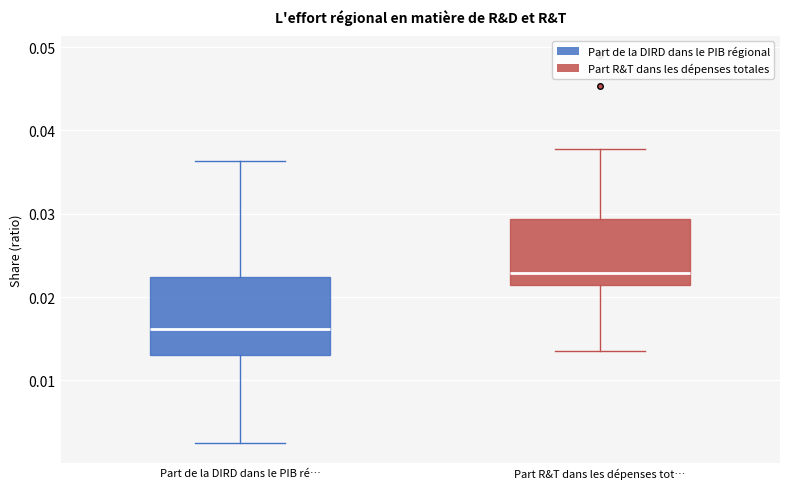

Reading left to right, read every box against the y-axis: the position of its median line, the range the box covers, and the ends of its whiskers. The values are not printed on the chart, so give them approximately, as read against the axis.

Part de la DIRD dans le PIB ré…: median 0.016, box 0.013 to 0.022, whiskers 0.002 to 0.036
Part R&T dans les dépenses tot…: median 0.023, box 0.021 to 0.029, whiskers 0.014 to 0.038